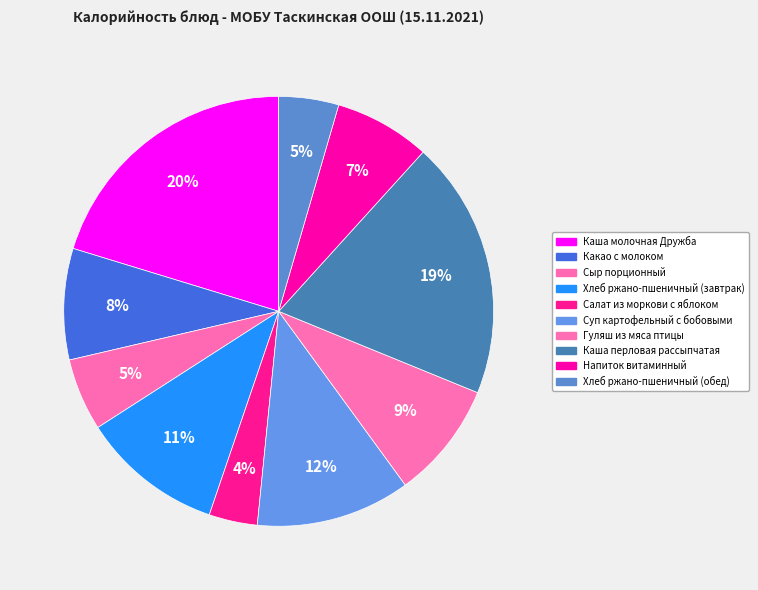

What is the smallest slice in the pie chart?

Салат из моркови с яблоком